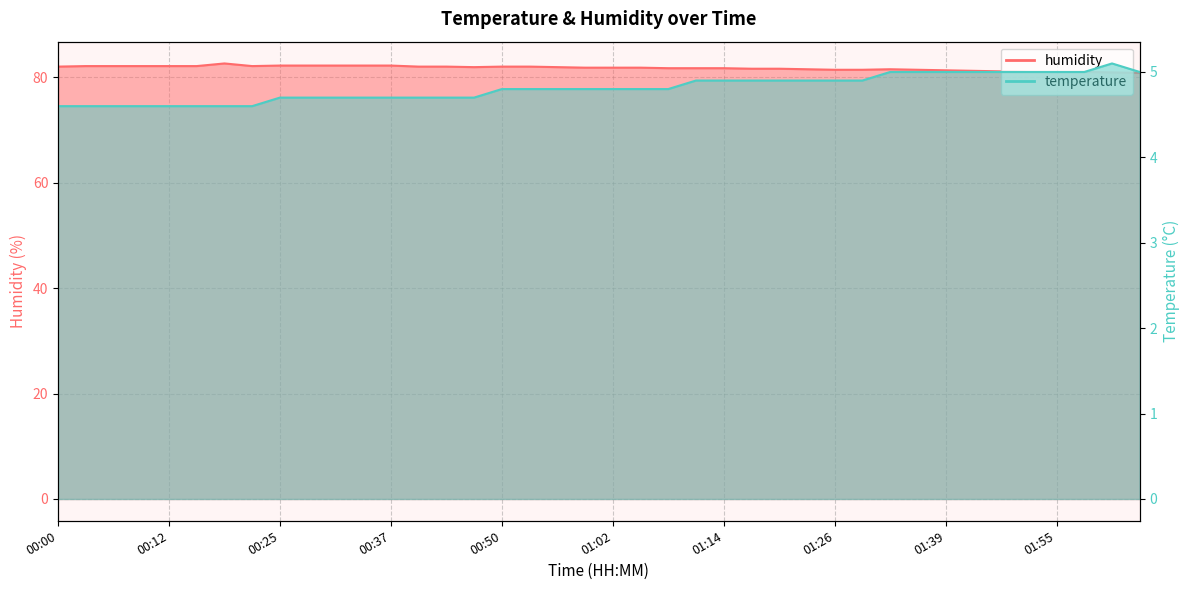

Which series has the widest spread of values?

humidity